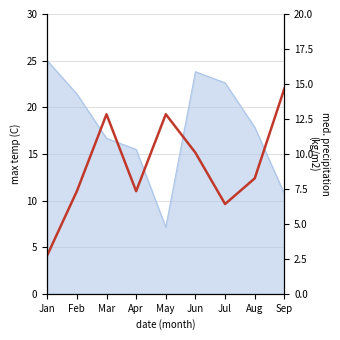

Rank the categories by value from lowest to highest.

Jan, Jul, Feb, Apr, Aug, Jun, Mar, May, Sep